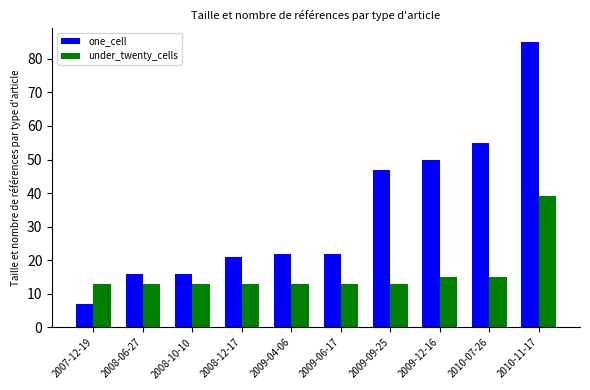

What is the sum of the under_twenty_cells values at 2010-11-17 and 2009-04-06?

52